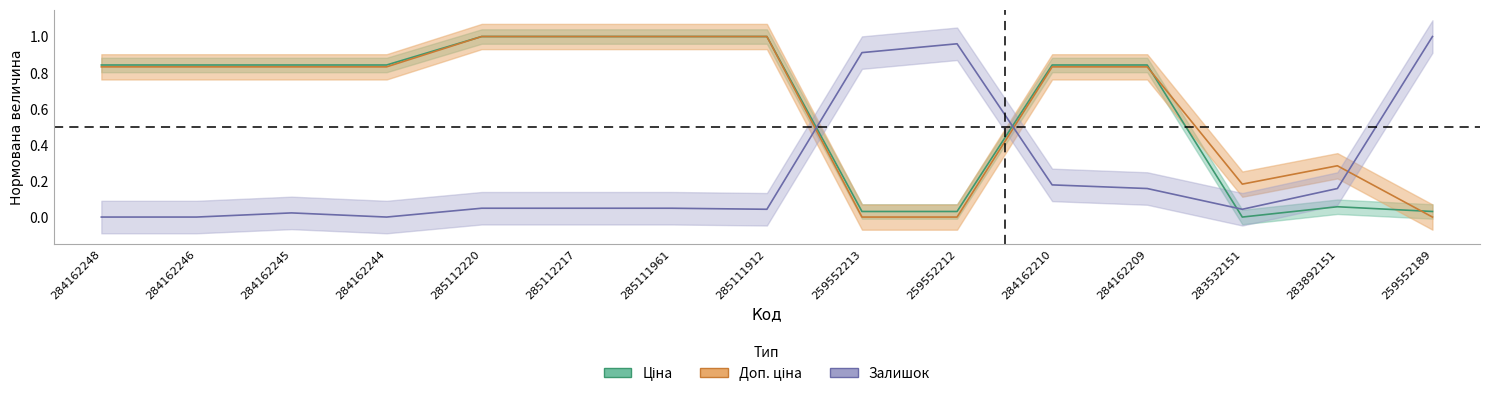

In Залишок, how many points are lower than both neighbors (excluding endpoints)?

3